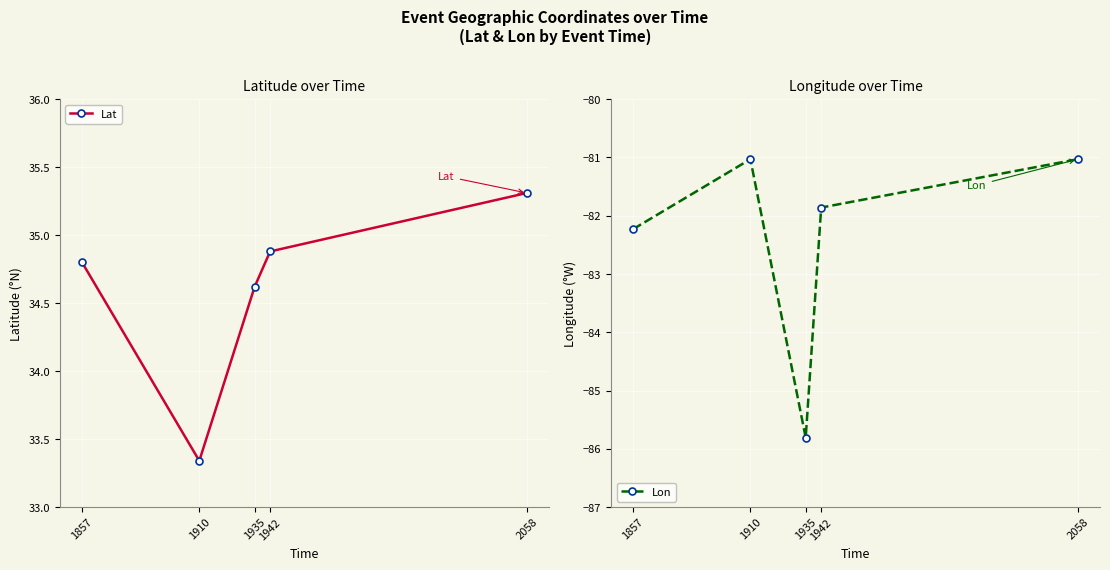

Which category has the lowest value in the Lon series?

1935